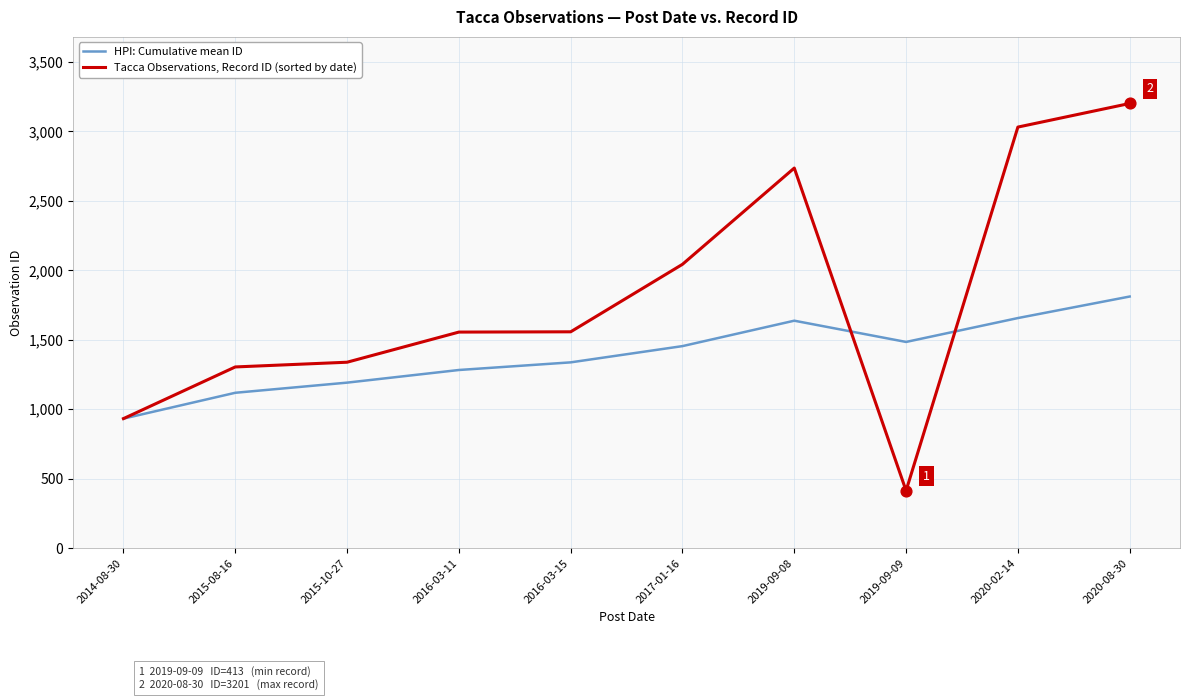

Which series changed the most between 2016-03-11 and 2019-09-09?

Tacca Observations, Record ID (sorted by date)